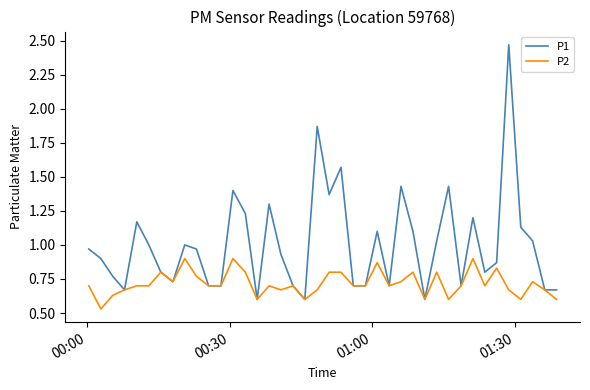

Rank the series by their average value, from lowest to highest.

P2, P1